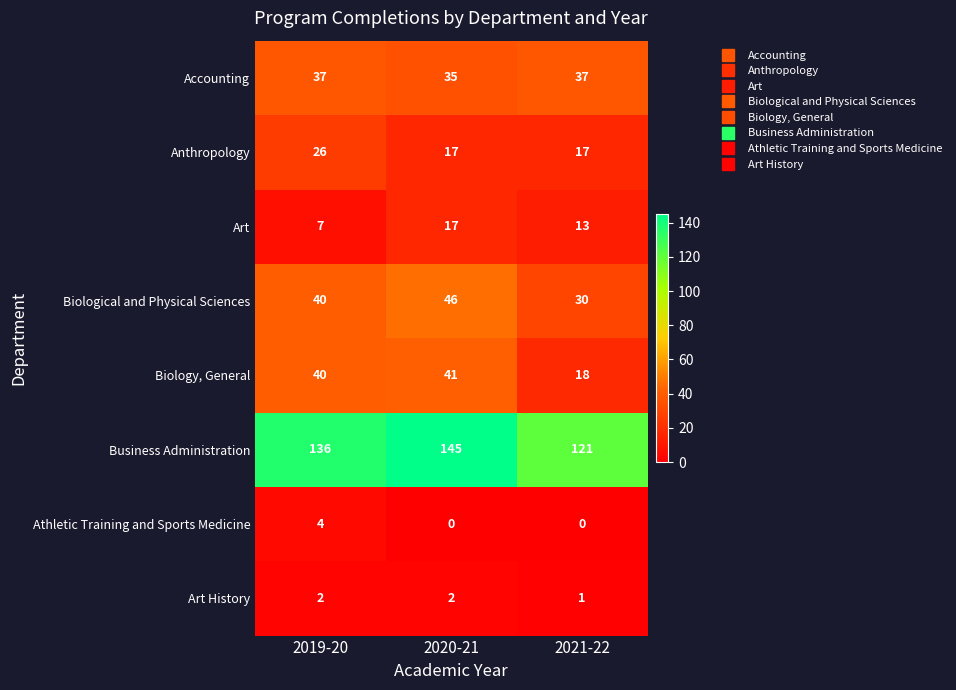

Is it true that Anthropology equals 17 at 2020-21?

True